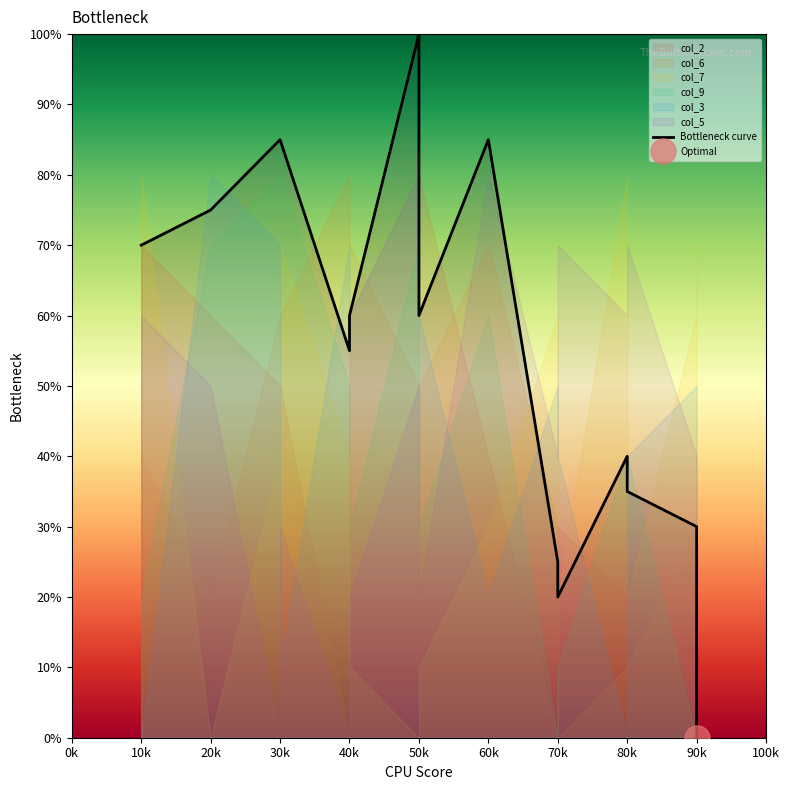

What is the sum of all values?

825.0